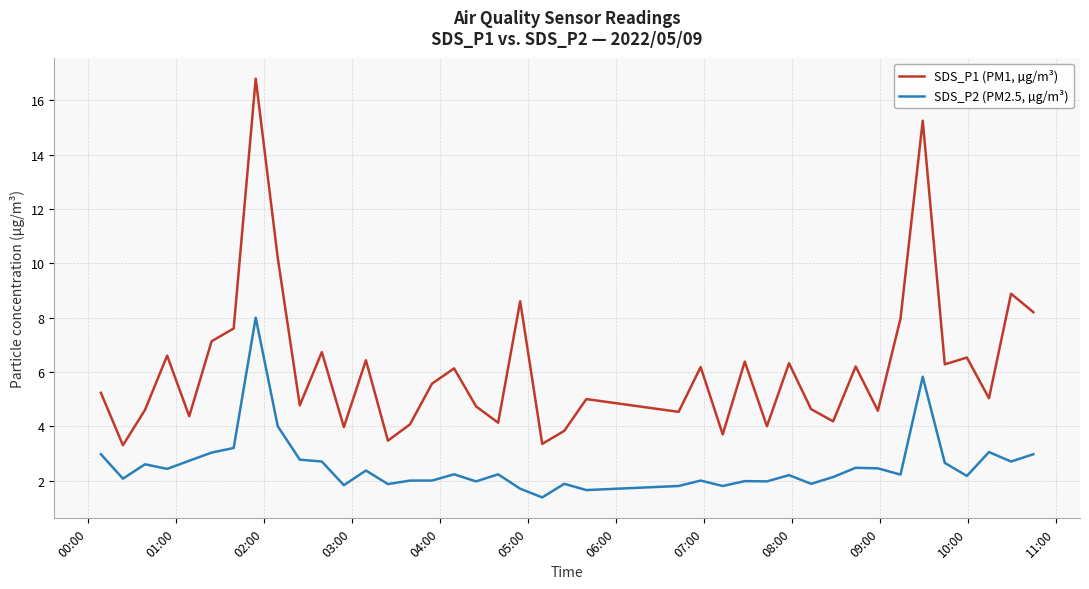

True or false: SDS_P1 (PM1, µg/m³) and SDS_P2 (PM2.5, µg/m³) intersect in this chart.

False